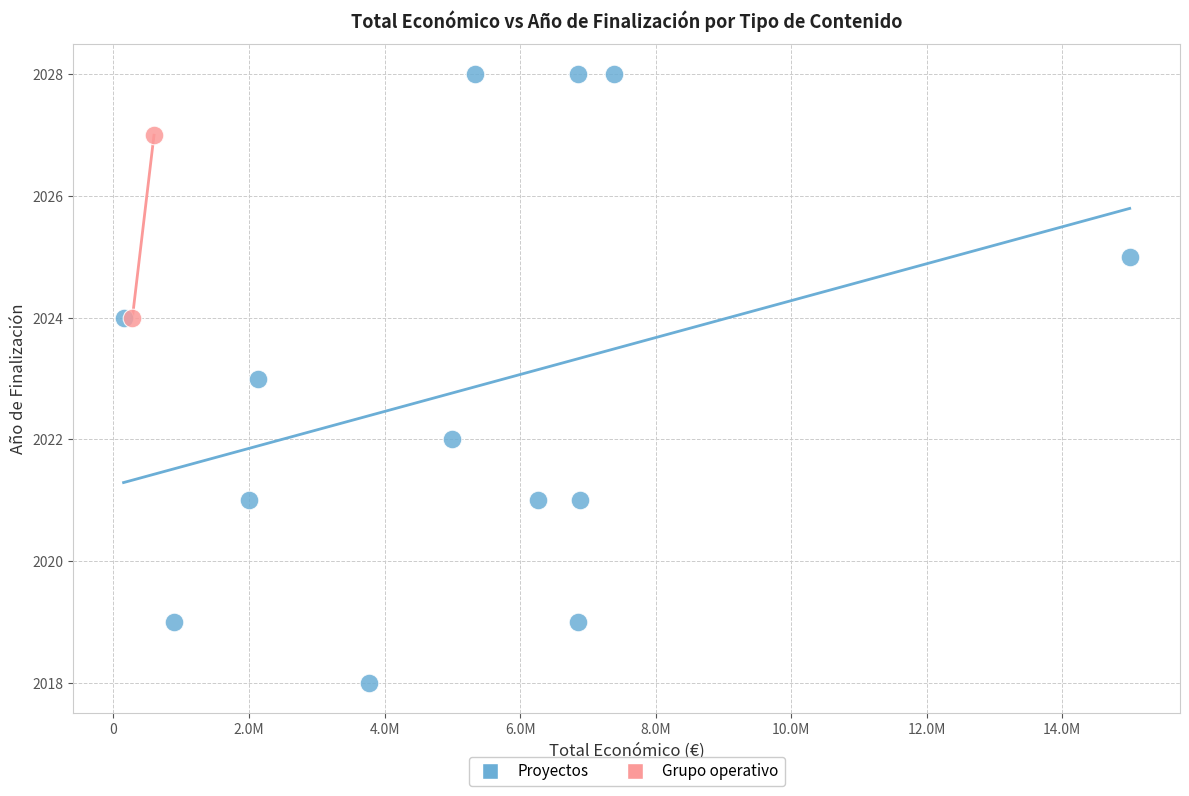

What are all the series names shown in the legend?

Proyectos, Grupo operativo